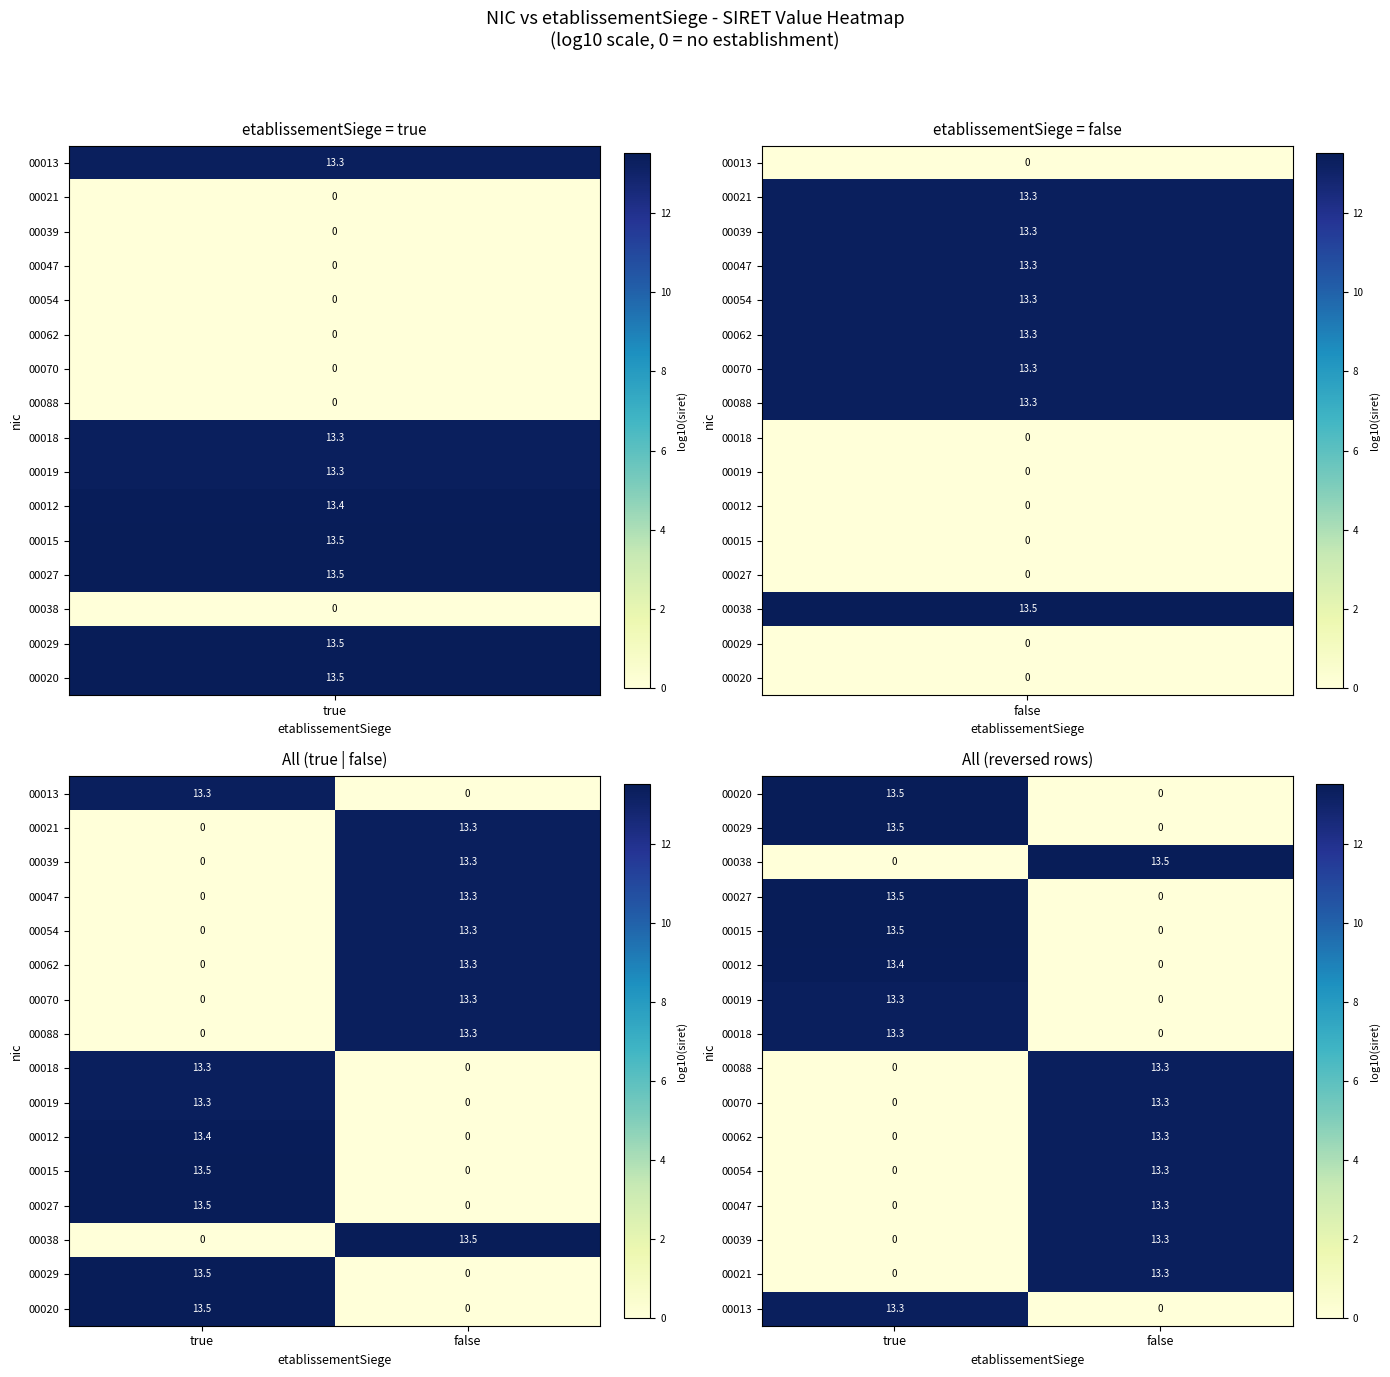

What is the difference between the highest and lowest values at true?

13.5